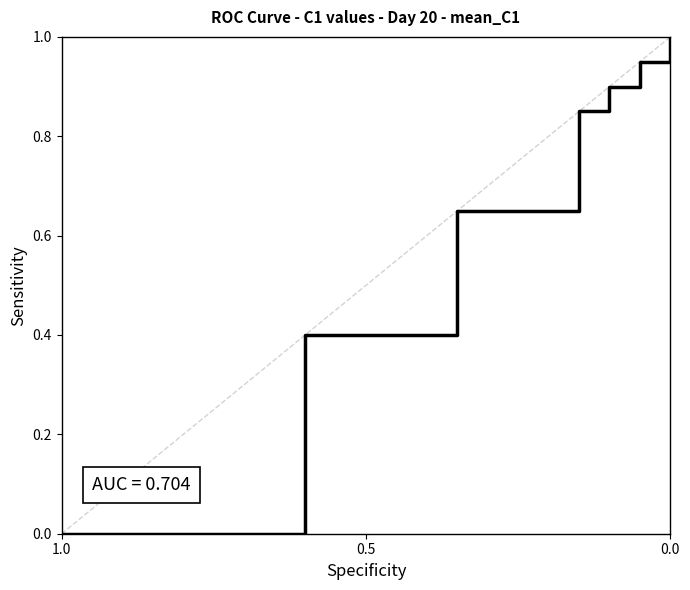

How many values exceed 0?

6